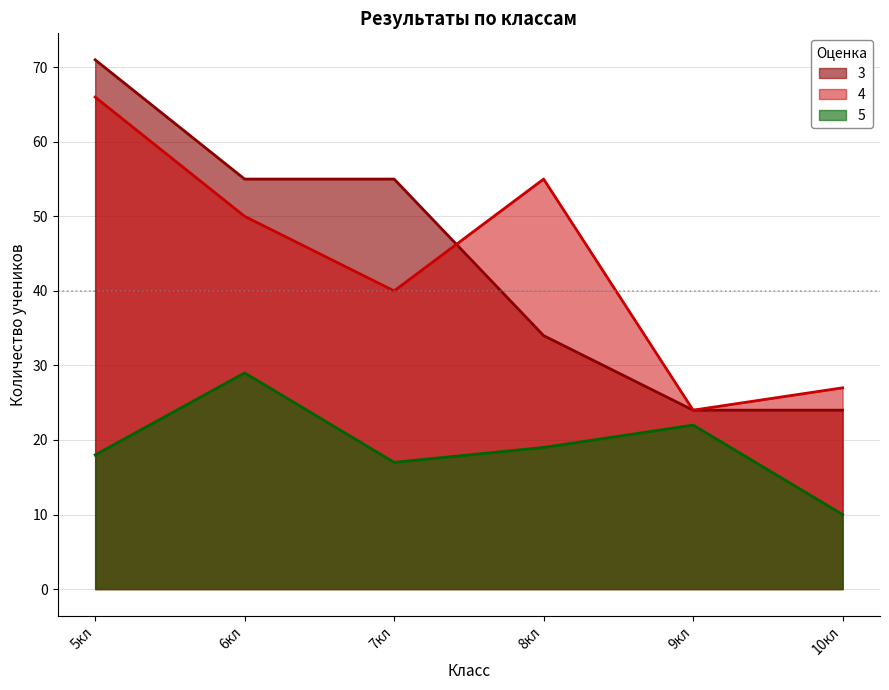

List the series in order of their peak value, lowest first.

5, 4, 3